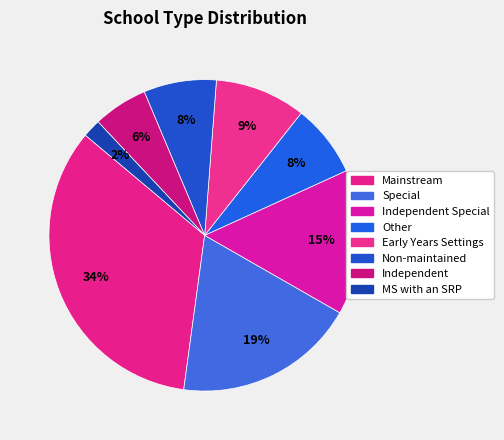

Count the number of slices in the pie.

8